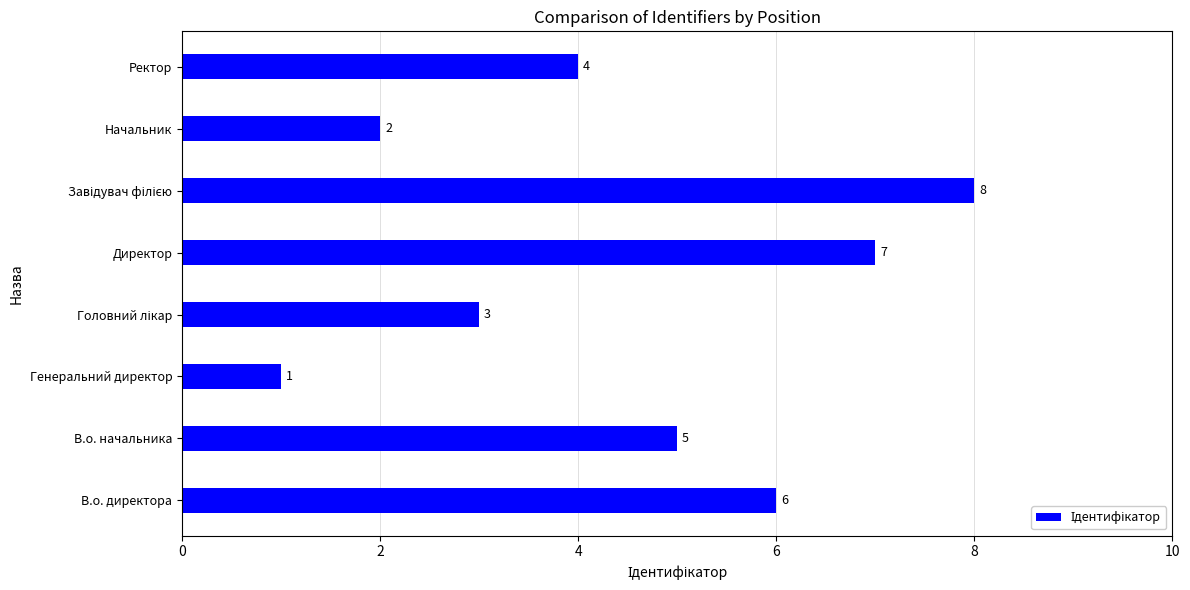

True or false: the data shows 5 at В.о. начальника.

True